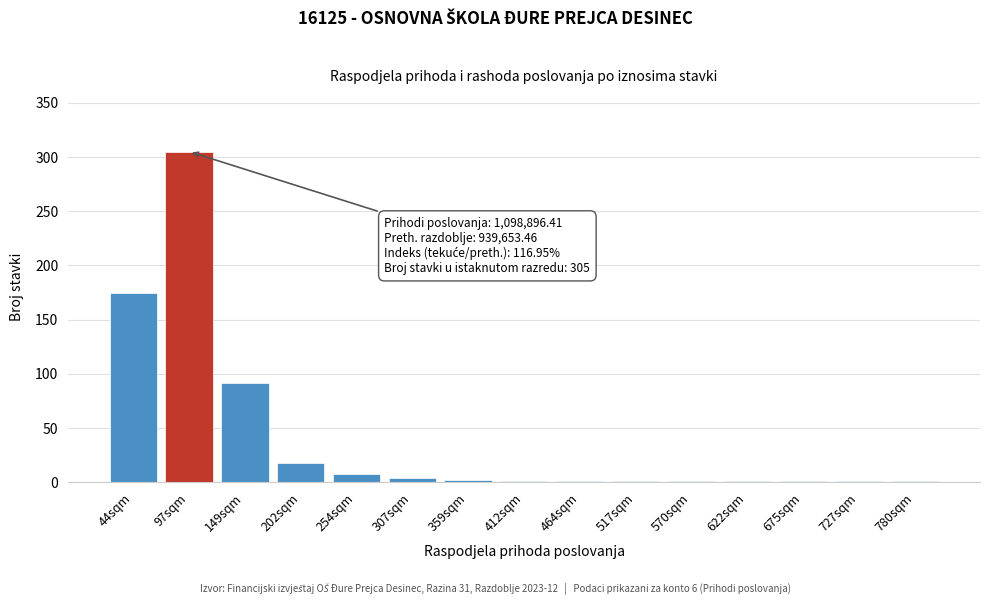

True or false: the data shows 1 at 675sqm.

True